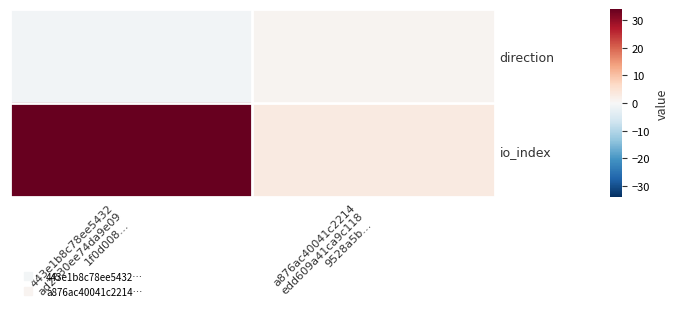

Which series changed the most between 443e1b8c78ee5432 ad2830ee74da9e09 1f0d008… and a876ac40041c2214 edd609a41ca9c118 9528a5b…?

io_index